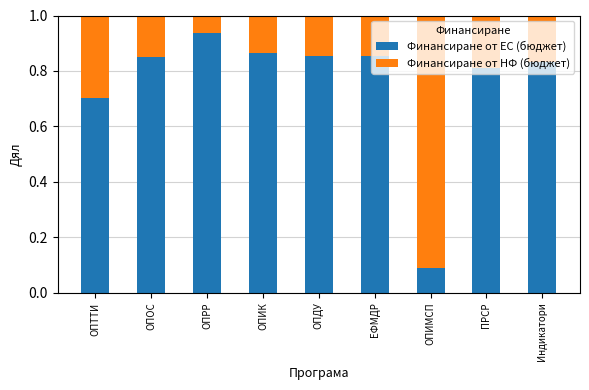

How many distinct data groups are displayed?

2